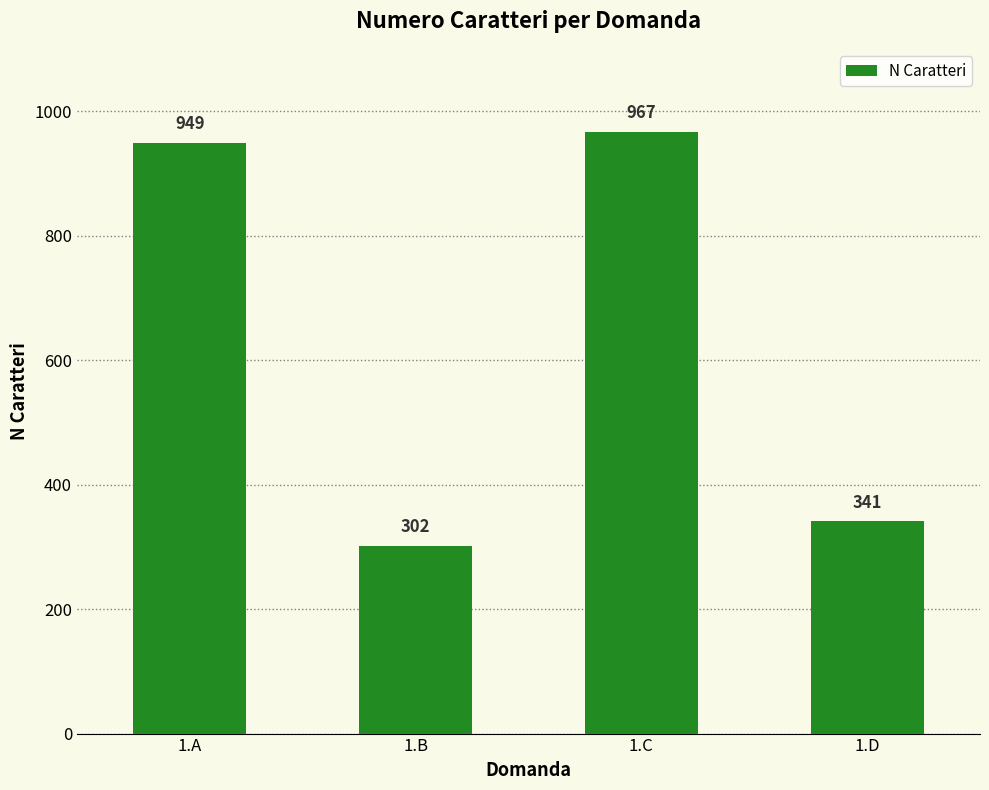

Rank the categories by value from highest to lowest.

1.C, 1.A, 1.D, 1.B